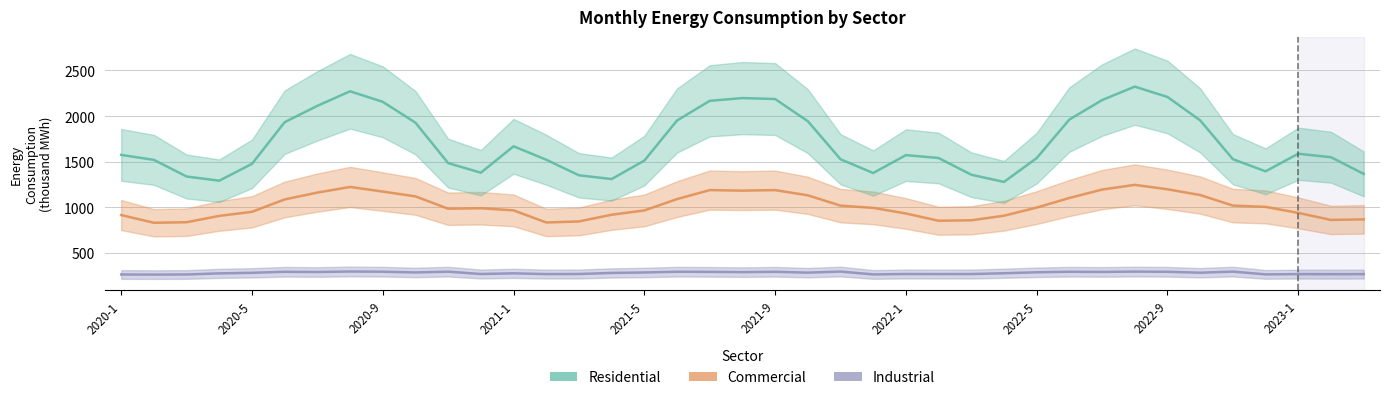

Is it true that Industrial equals 286.8 at 2021-5?

True